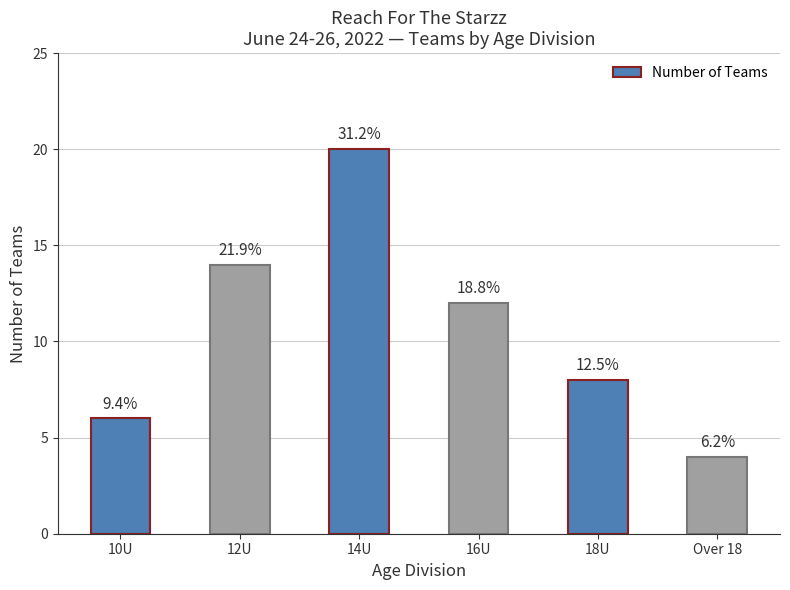

Reading left to right, what are all the values shown in this chart?

6	14	20	12	8	4